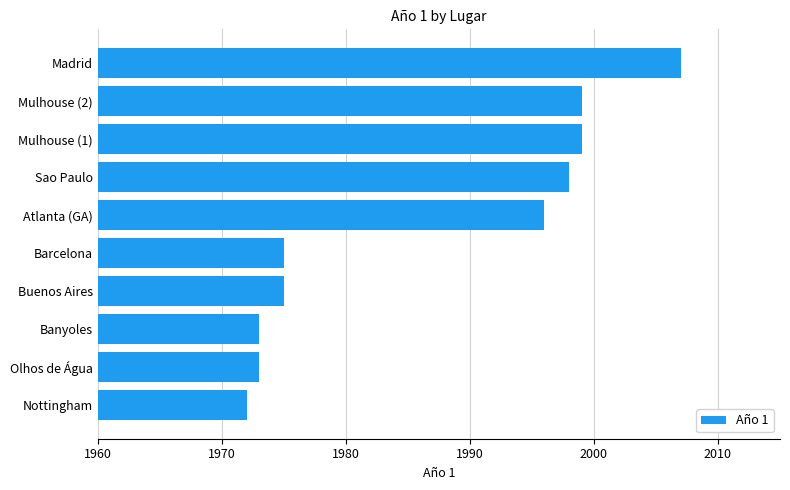

What is the difference between the values at Buenos Aires and Atlanta (GA)?

21